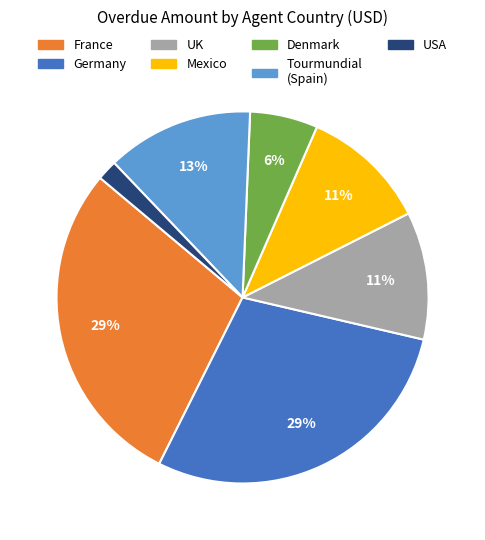

To the nearest percent, what is the average slice percentage?

14%